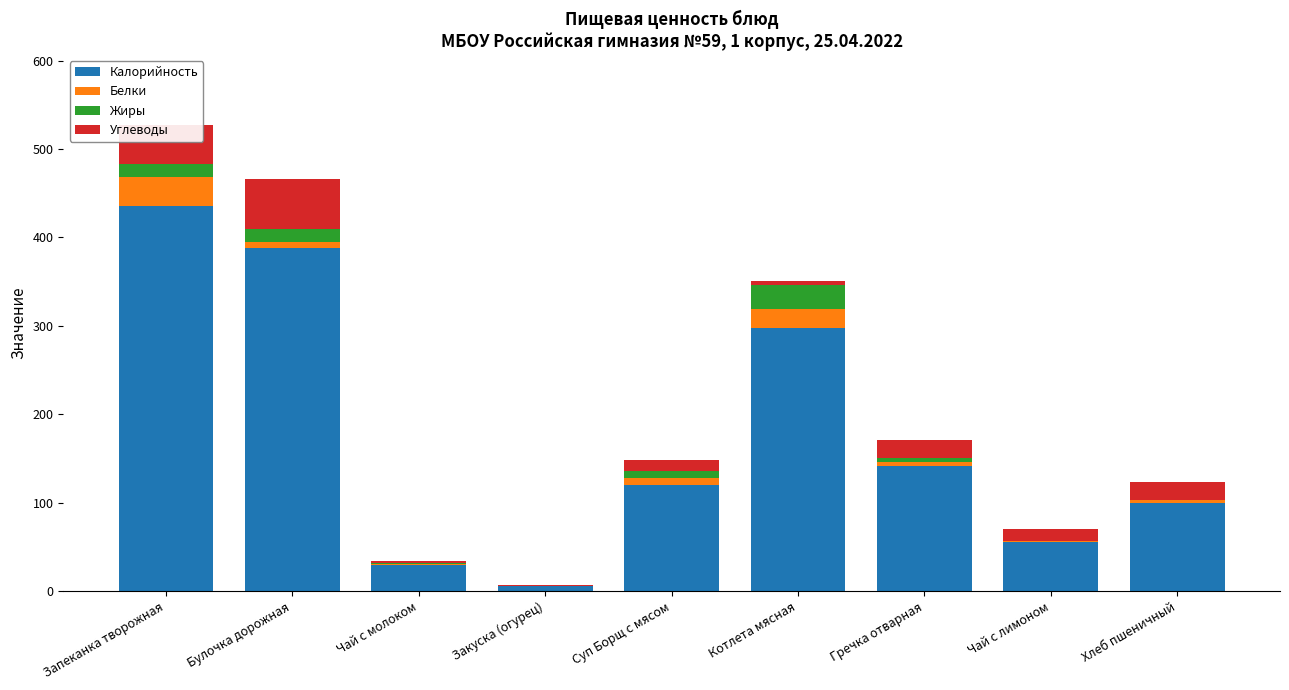

The value of Калорийность at Булочка дорожная is 388.0. True or false?

True